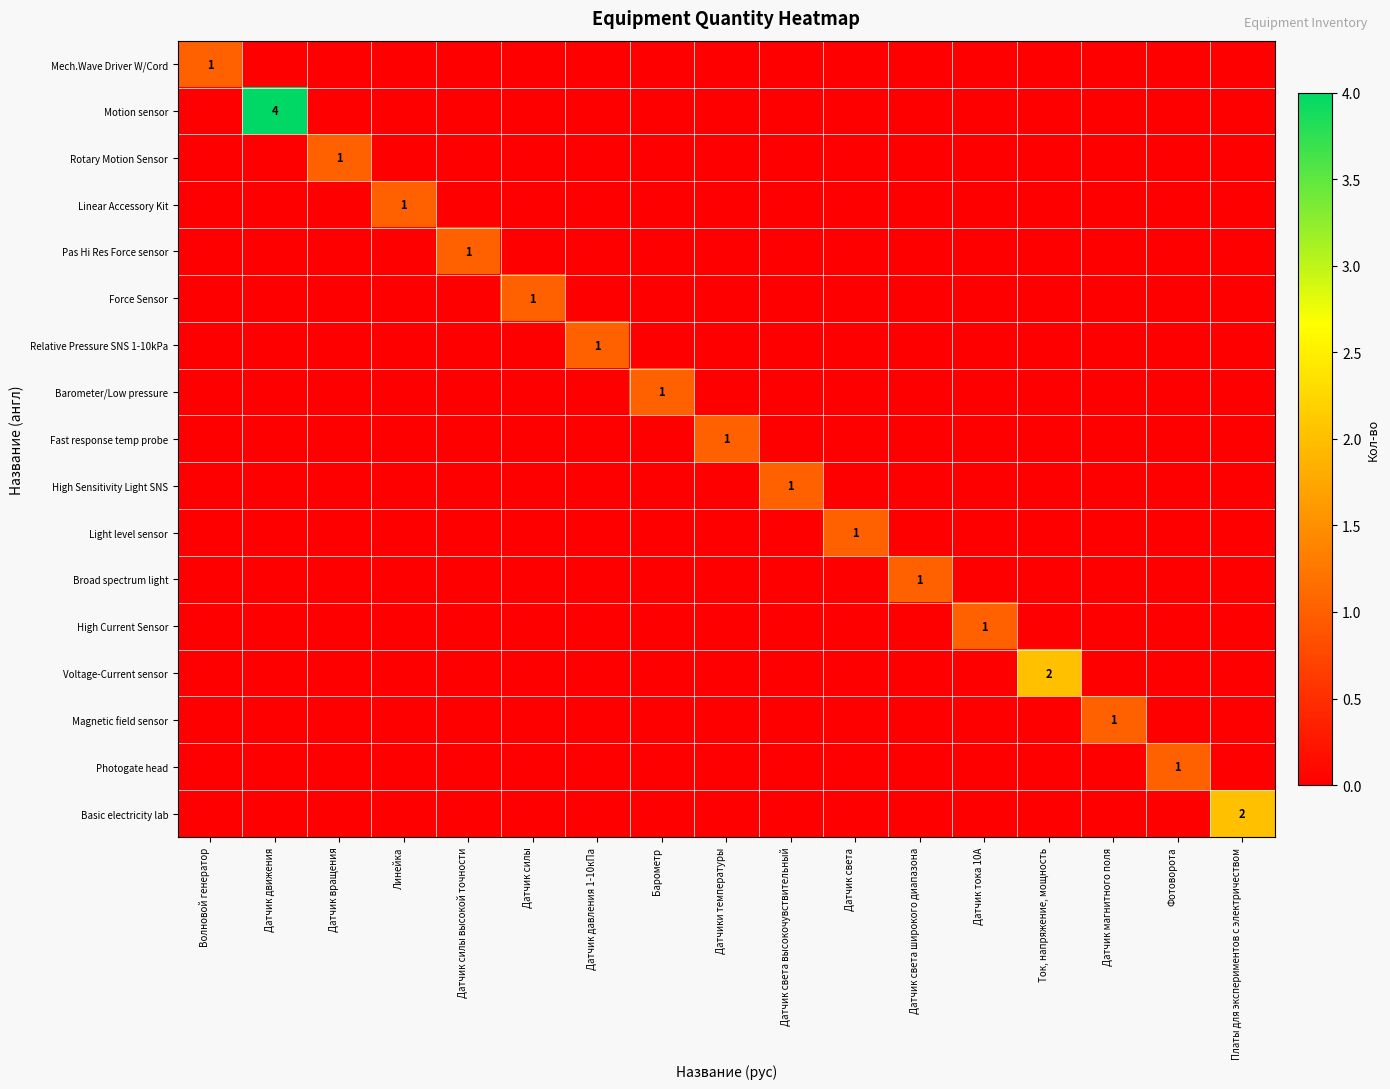

At which category does the chart reach its minimum across all series?

Датчик движения